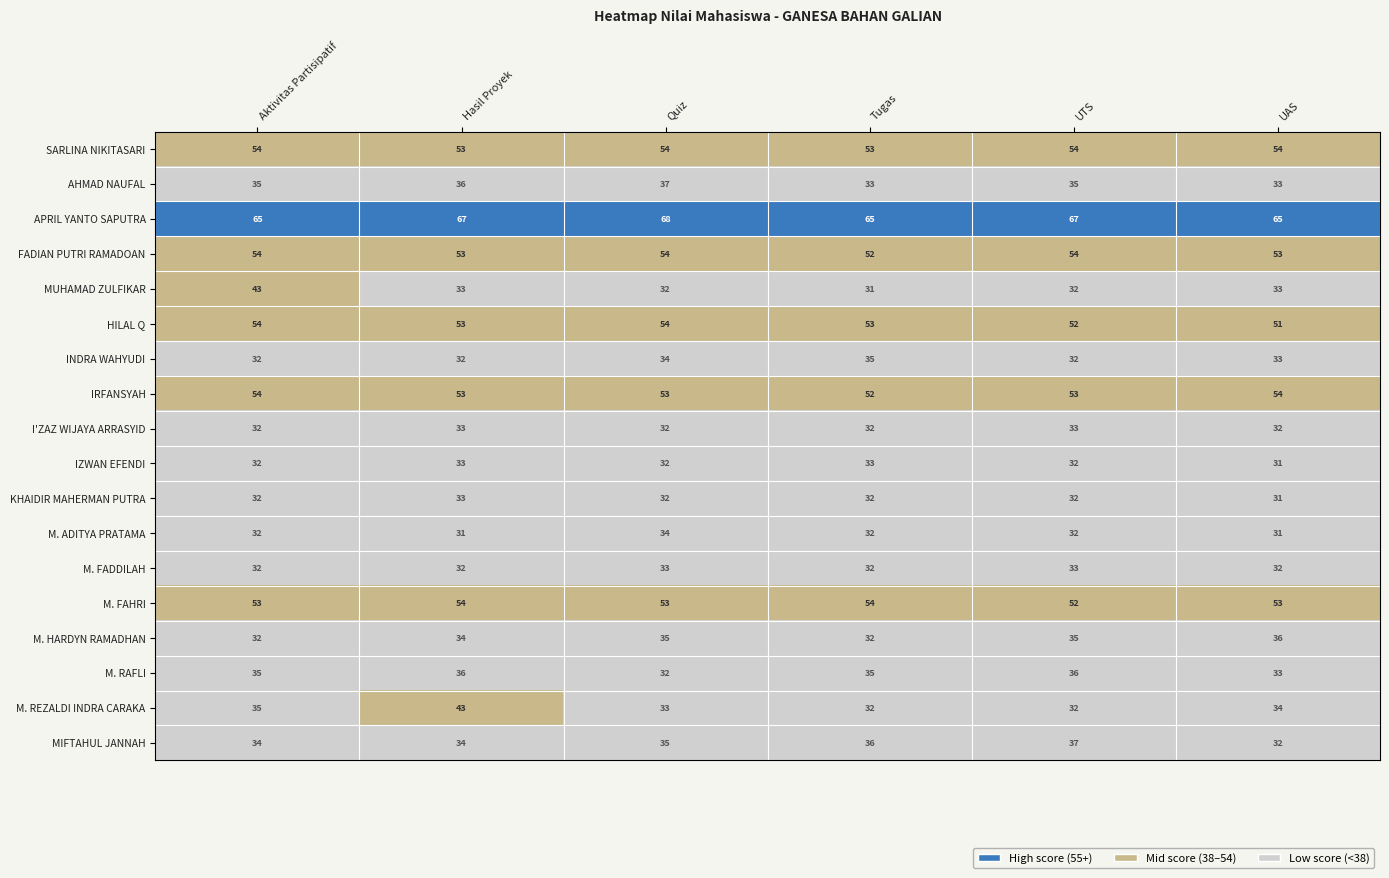

What is the minimum value shown in the chart?

31